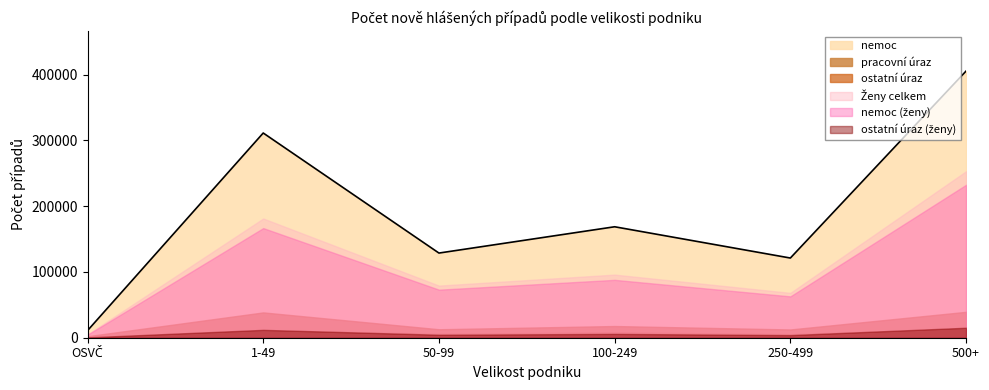

What position from the right is 1-49?

5